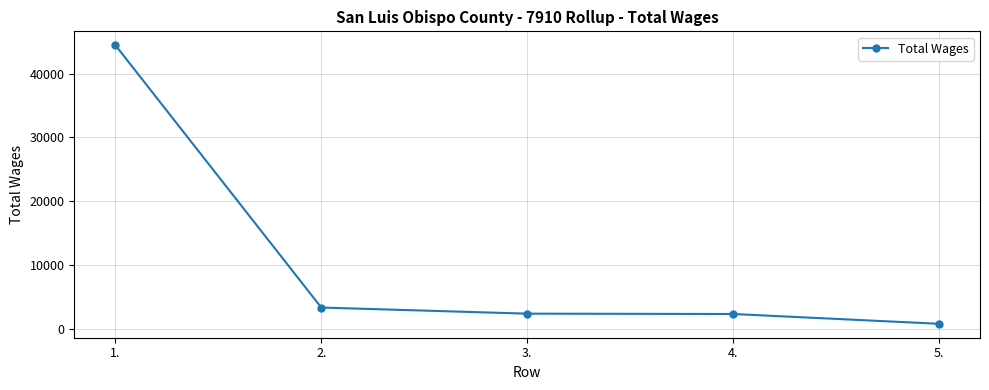

What is the sum of all values?

53220